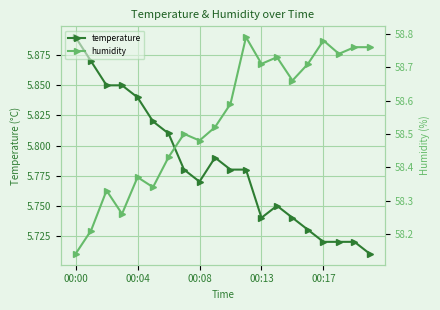

How many temperature values are between 5 and 6?

20